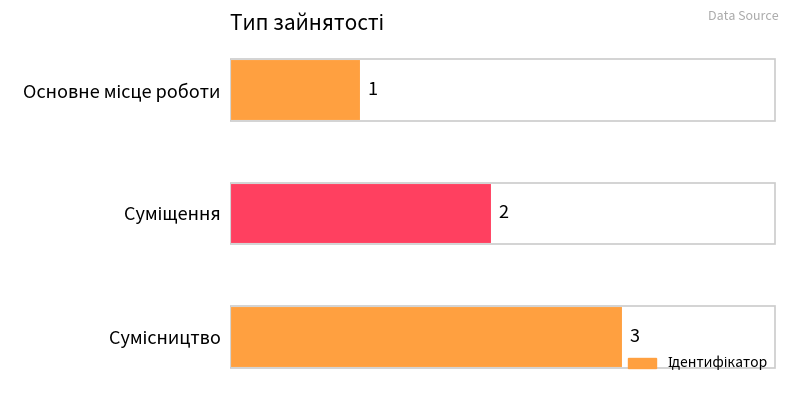

What is the sum of all values?

6